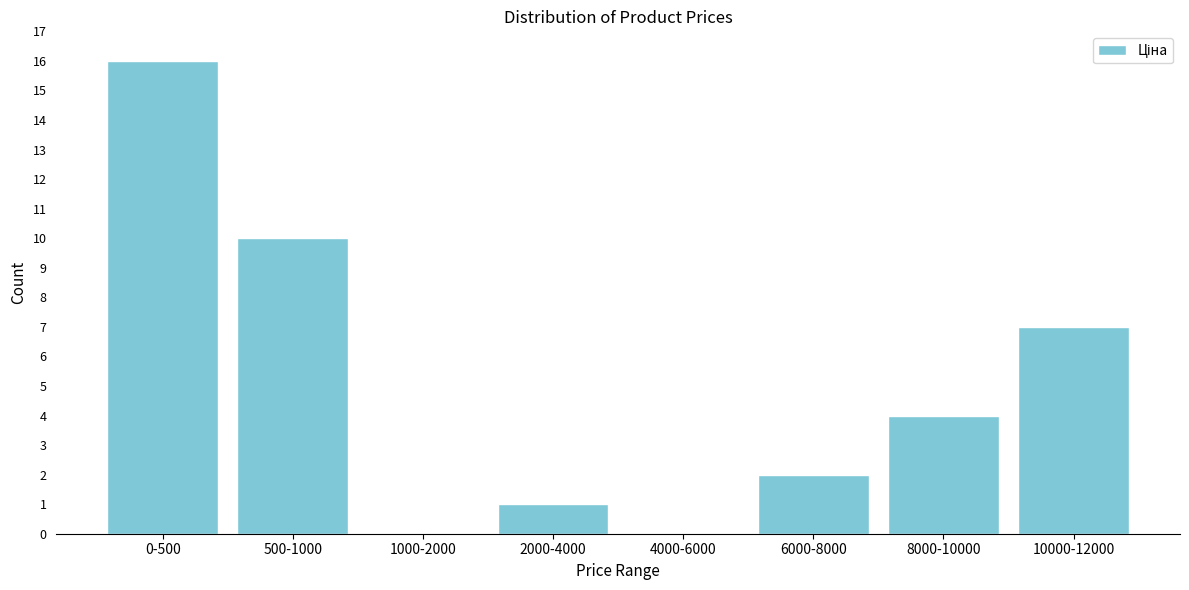

Reading left to right, what are all the values shown in this chart?

0-500=16	500-1000=10	1000-2000=0	2000-4000=1	4000-6000=0	6000-8000=2	8000-10000=4	10000-12000=7